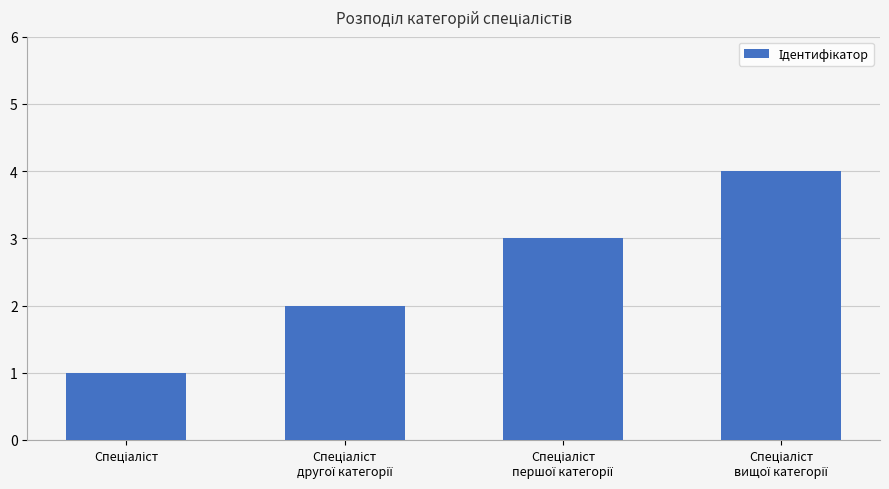

What is the greatest value displayed?

4